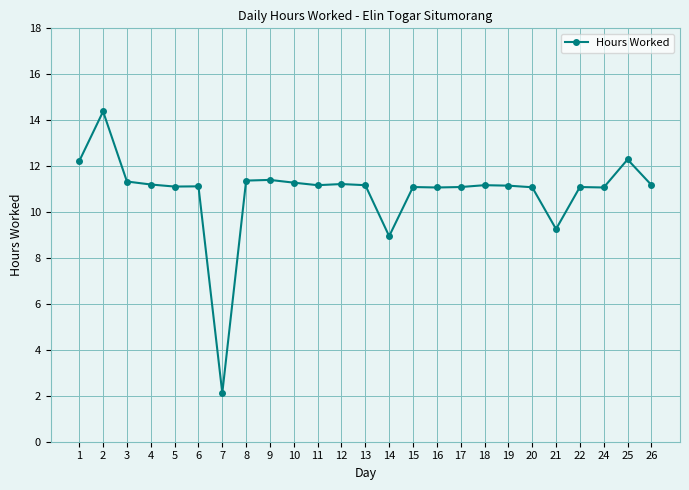

The value at 15 is 11.1. True or false?

True